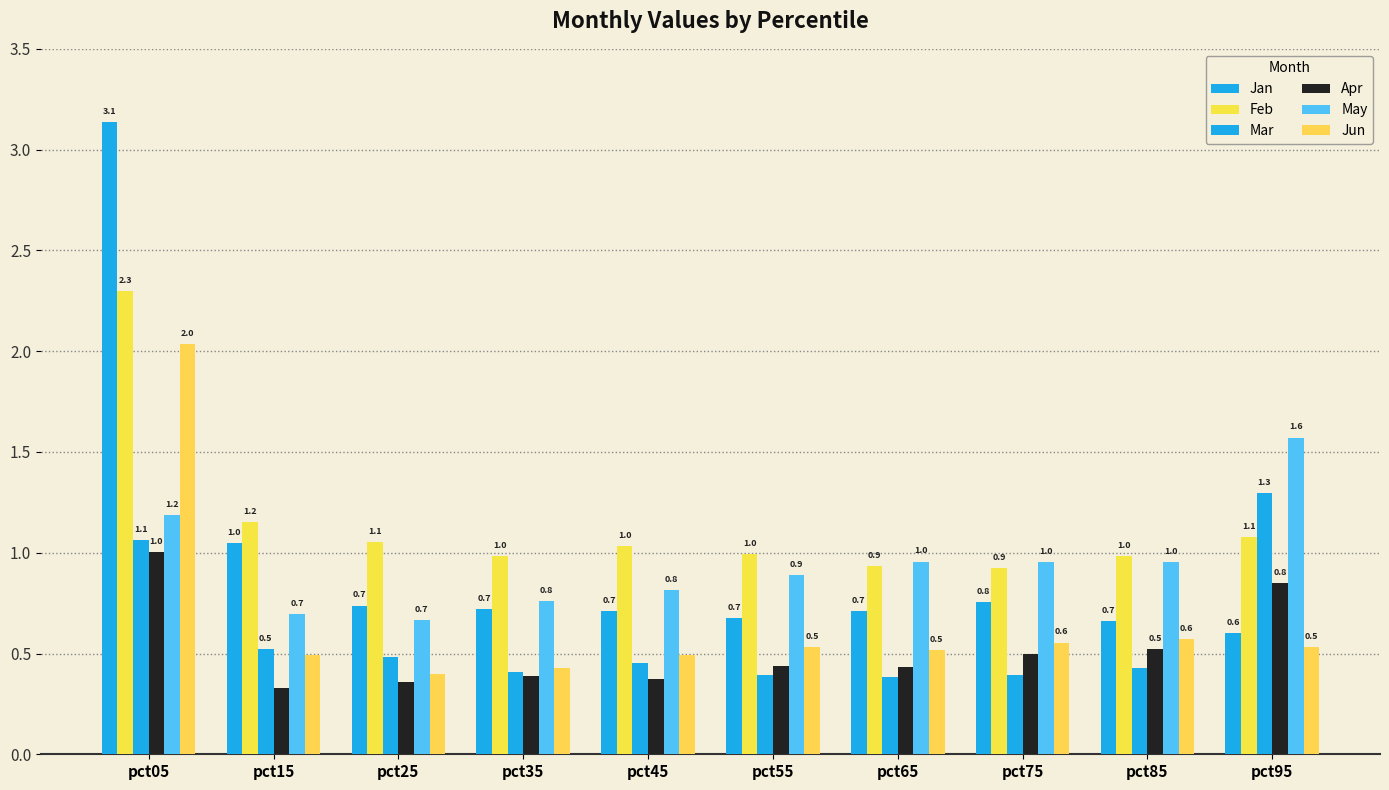

How many bars are there in each group?

6